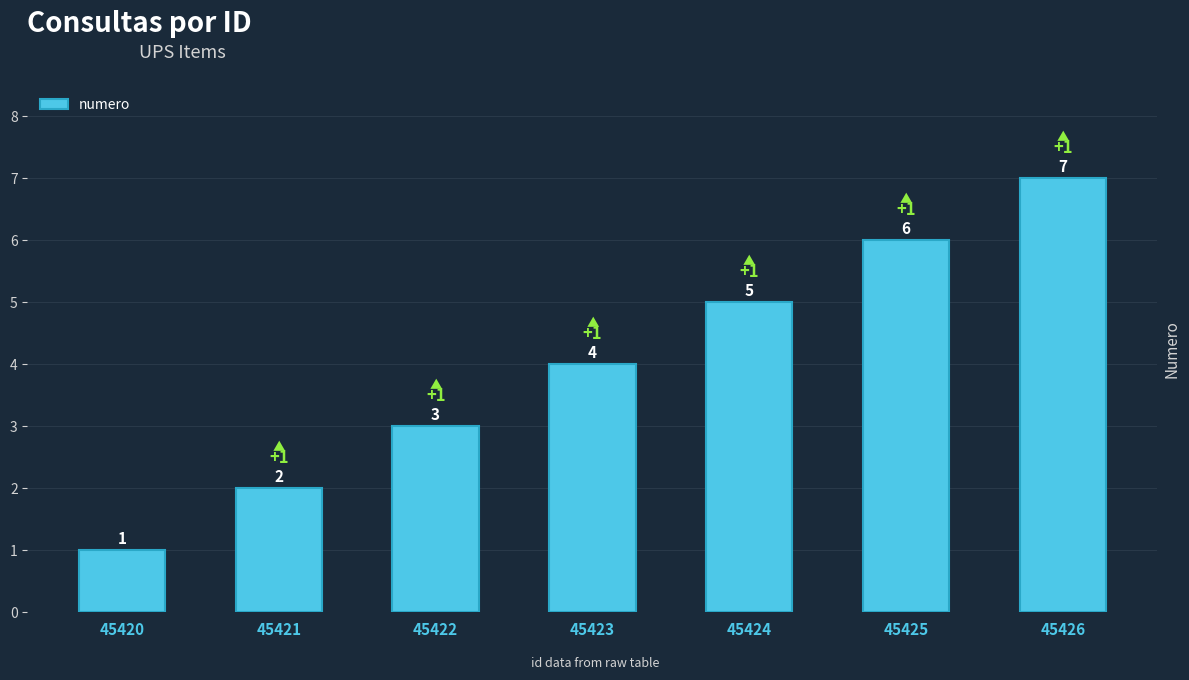

Where is the data nearest to the value 4?

45423